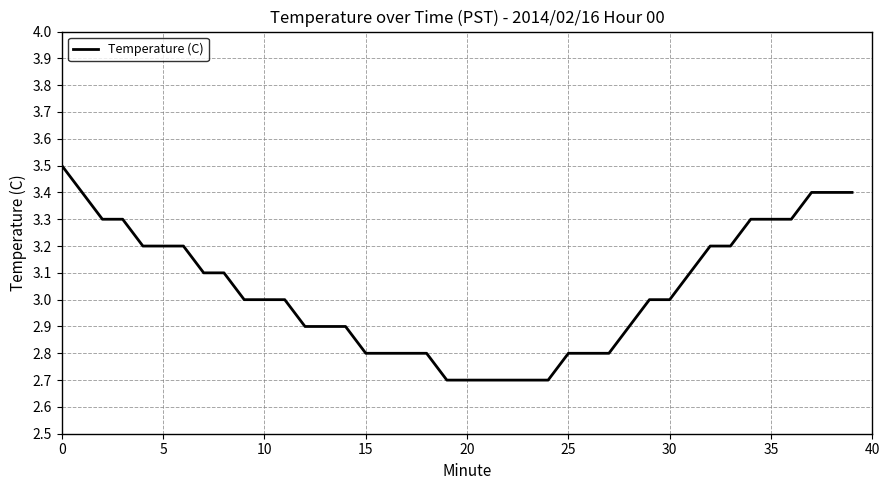

Reading left to right, list all the values displayed in this chart.

3.5	3.4	3.3	3.3	3.2	3.2	3.2	3.1	3.1	3.0	3.0	3.0	2.9	2.9	2.9	2.8	2.8	2.8	2.8	2.7	2.7	2.7	2.7	2.7	2.7	2.8	2.8	2.8	2.9	3.0	3.0	3.1	3.2	3.2	3.3	3.3	3.3	3.4	3.4	3.4